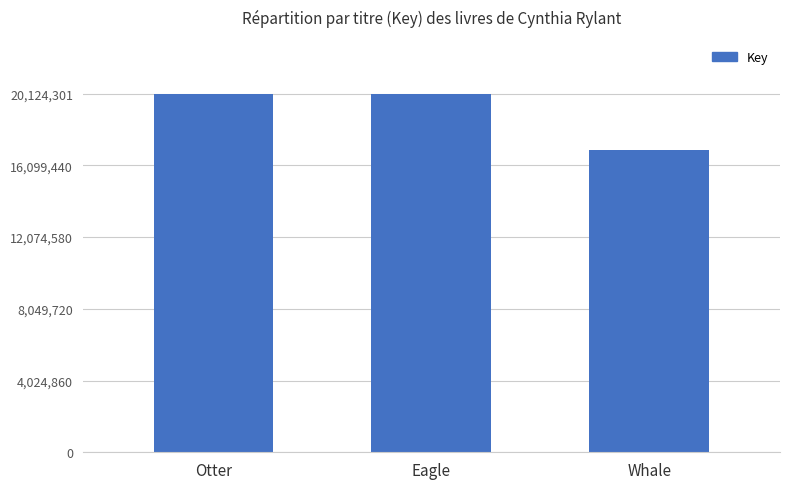

What is the difference between the values at Whale and Eagle?

3172615